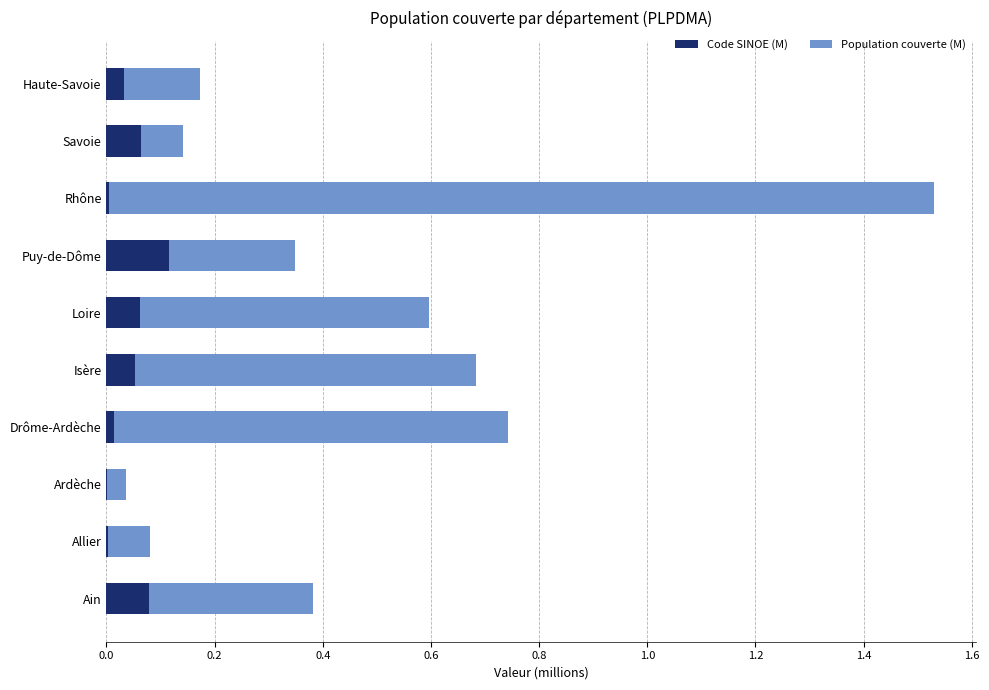

Count the number of categories in the chart.

10